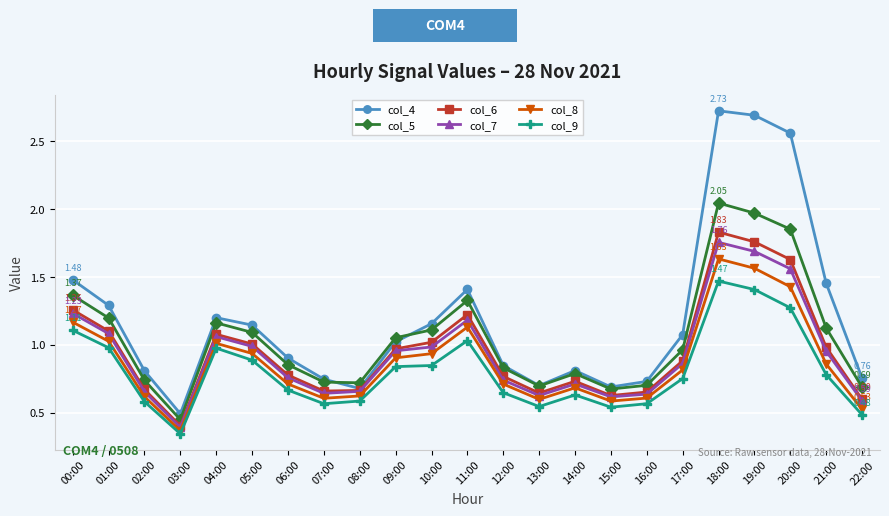

Is the value of col_5 at 18:00 greater than the value of col_7 at 22:00?

Yes